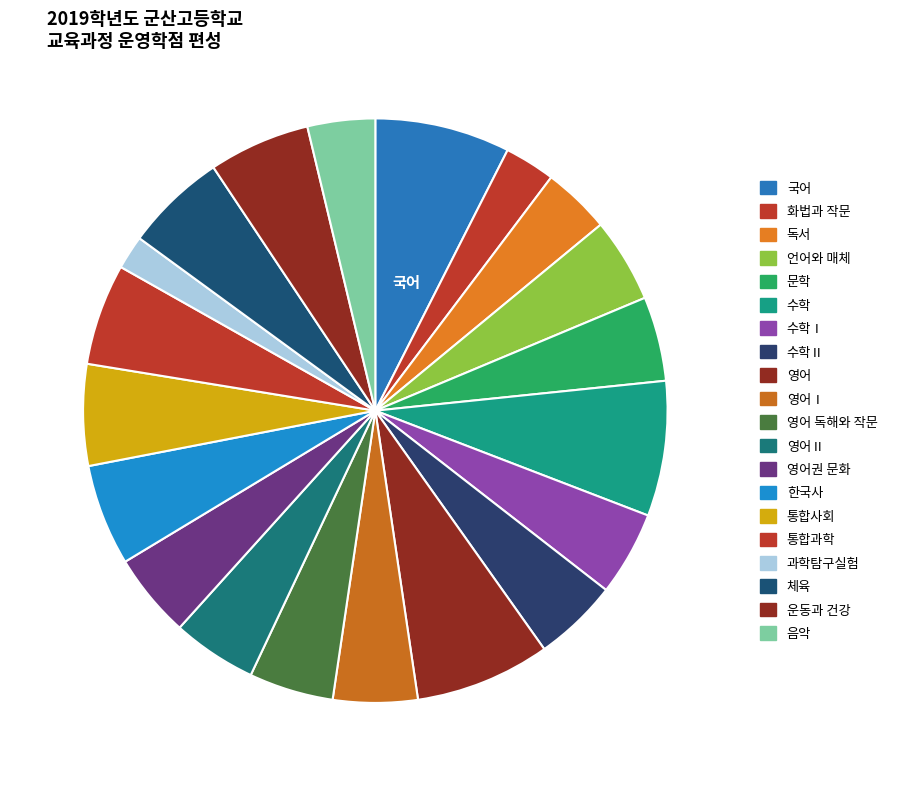

Which category has the biggest portion of the pie?

국어